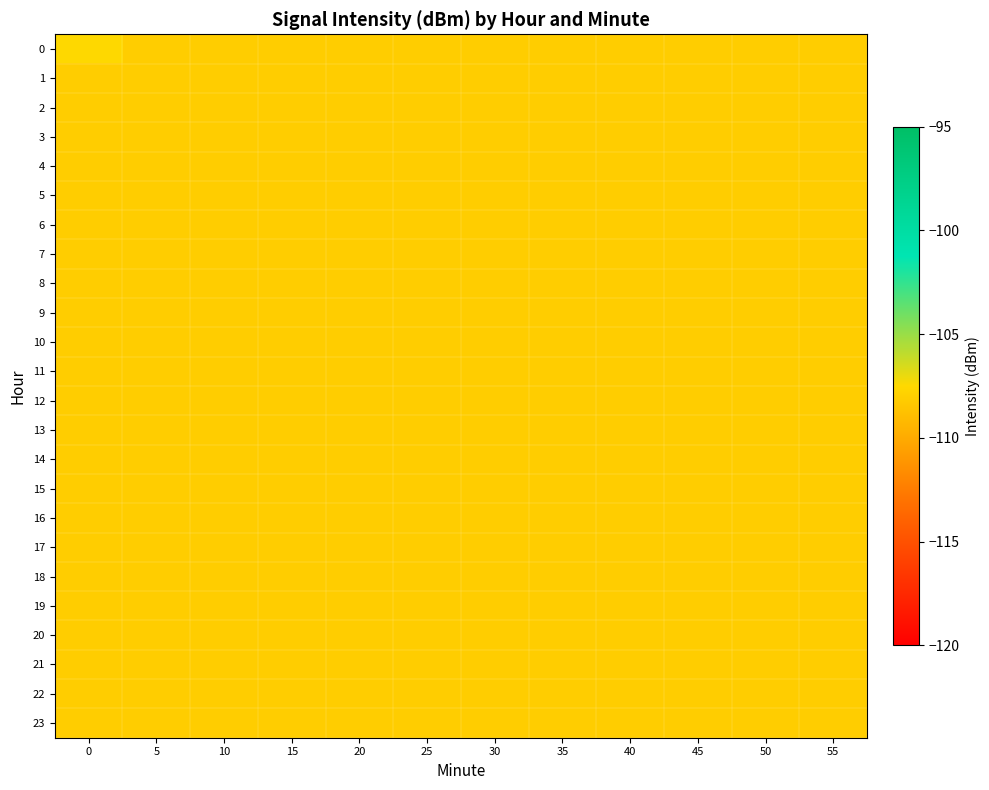

Reading left to right, extract all data points from this chart.

0: 0=-107.5	5=-108.1	10=-108.1	15=-108.1	20=-108.1	25=-108.1	30=-108.1	35=-108.1	40=-108.1	45=-108.1	50=-108.1	55=-108.1
1: 0=-108.1	5=-108.1	10=-108.1	15=-108.1	20=-108.1	25=-108.1	30=-108.1	35=-108.1	40=-108.1	45=-108.1	50=-108.1	55=-108.1
2: 0=-108.1	5=-108.1	10=-108.1	15=-108.1	20=-108.1	25=-108.1	30=-108.1	35=-108.1	40=-108.1	45=-108.1	50=-108.1	55=-108.1
3: 0=-108.1	5=-108.1	10=-108.1	15=-108.1	20=-108.1	25=-108.1	30=-108.1	35=-108.1	40=-108.1	45=-108.1	50=-108.1	55=-108.1
4: 0=-108.1	5=-108.1	10=-108.1	15=-108.1	20=-108.1	25=-108.1	30=-108.1	35=-108.1	40=-108.1	45=-108.1	50=-108.1	55=-108.1
5: 0=-108.1	5=-108.1	10=-108.1	15=-108.1	20=-108.1	25=-108.1	30=-108.1	35=-108.1	40=-108.1	45=-108.1	50=-108.1	55=-108.1
6: 0=-108.1	5=-108.1	10=-108.1	15=-108.1	20=-108.1	25=-108.1	30=-108.1	35=-108.1	40=-108.1	45=-108.1	50=-108.1	55=-108.1
7: 0=-108.1	5=-108.1	10=-108.1	15=-108.1	20=-108.1	25=-108.1	30=-108.1	35=-108.1	40=-108.1	45=-108.1	50=-108.1	55=-108.1
8: 0=-108.1	5=-108.1	10=-108.1	15=-108.1	20=-108.1	25=-108.1	30=-108.1	35=-108.1	40=-108.1	45=-108.1	50=-108.1	55=-108.1
9: 0=-108.1	5=-108.1	10=-108.1	15=-108.1	20=-108.1	25=-108.1	30=-108.1	35=-108.1	40=-108.1	45=-108.1	50=-108.1	55=-108.1
10: 0=-108.1	5=-108.1	10=-108.1	15=-108.1	20=-108.1	25=-108.1	30=-108.1	35=-108.1	40=-108.1	45=-108.1	50=-108.1	55=-108.1
11: 0=-108.1	5=-108.1	10=-108.1	15=-108.1	20=-108.1	25=-108.1	30=-108.1	35=-108.1	40=-108.1	45=-108.1	50=-108.1	55=-108.1
12: 0=-108.1	5=-108.1	10=-108.1	15=-108.1	20=-108.1	25=-108.1	30=-108.1	35=-108.1	40=-108.1	45=-108.1	50=-108.1	55=-108.1
13: 0=-108.1	5=-108.1	10=-108.1	15=-108.1	20=-108.1	25=-108.1	30=-108.1	35=-108.1	40=-108.1	45=-108.1	50=-108.1	55=-108.1
14: 0=-108.1	5=-108.1	10=-108.1	15=-108.1	20=-108.1	25=-108.1	30=-108.1	35=-108.1	40=-108.1	45=-108.1	50=-108.1	55=-108.1
15: 0=-108.1	5=-108.1	10=-108.1	15=-108.1	20=-108.1	25=-108.1	30=-108.1	35=-108.1	40=-108.1	45=-108.1	50=-108.1	55=-108.1
16: 0=-108.1	5=-108.1	10=-108.1	15=-108.1	20=-108.1	25=-108.1	30=-108.1	35=-108.1	40=-108.1	45=-108.1	50=-108.1	55=-108.1
17: 0=-108.1	5=-108.1	10=-108.1	15=-108.1	20=-108.1	25=-108.1	30=-108.1	35=-108.1	40=-108.1	45=-108.1	50=-108.1	55=-108.1
18: 0=-108.1	5=-108.1	10=-108.1	15=-108.1	20=-108.1	25=-108.1	30=-108.1	35=-108.1	40=-108.1	45=-108.1	50=-108.1	55=-108.1
19: 0=-108.1	5=-108.1	10=-108.1	15=-108.1	20=-108.1	25=-108.1	30=-108.1	35=-108.1	40=-108.1	45=-108.1	50=-108.1	55=-108.1
20: 0=-108.1	5=-108.1	10=-108.1	15=-108.1	20=-108.1	25=-108.1	30=-108.1	35=-108.1	40=-108.1	45=-108.1	50=-108.1	55=-108.1
21: 0=-108.1	5=-108.1	10=-108.1	15=-108.1	20=-108.1	25=-108.1	30=-108.1	35=-108.1	40=-108.1	45=-108.1	50=-108.1	55=-108.1
22: 0=-108.1	5=-108.1	10=-108.1	15=-108.1	20=-108.1	25=-108.1	30=-108.1	35=-108.1	40=-108.1	45=-108.1	50=-108.1	55=-108.1
23: 0=-108.1	5=-108.1	10=-108.1	15=-108.1	20=-108.1	25=-108.1	30=-108.1	35=-108.1	40=-108.1	45=-108.1	50=-108.1	55=-108.1